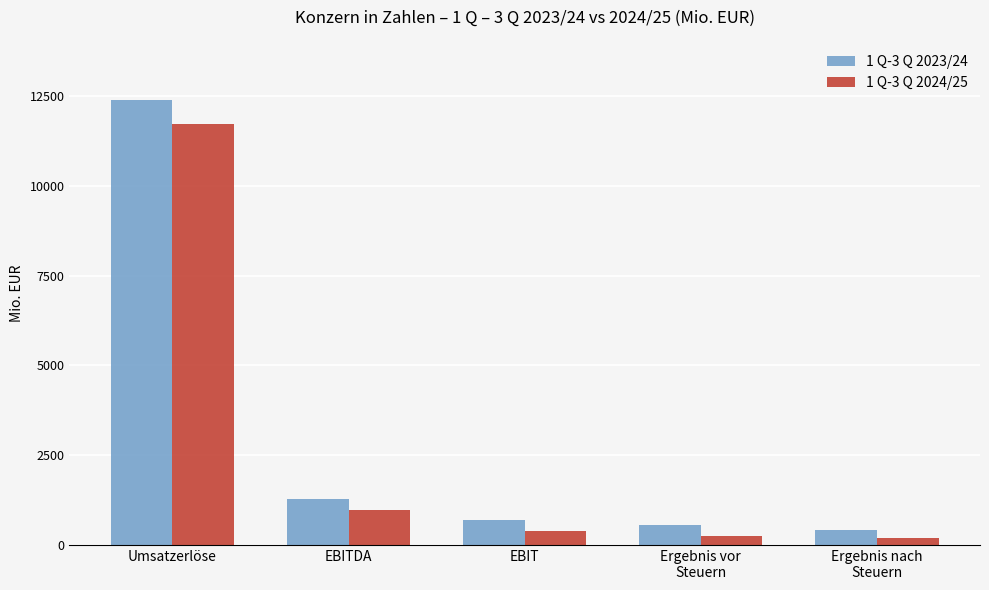

Is the value of 1 Q-3 Q 2024/25 at Umsatzerlöse greater than the value of 1 Q-3 Q 2023/24 at Ergebnis nach
Steuern?

Yes